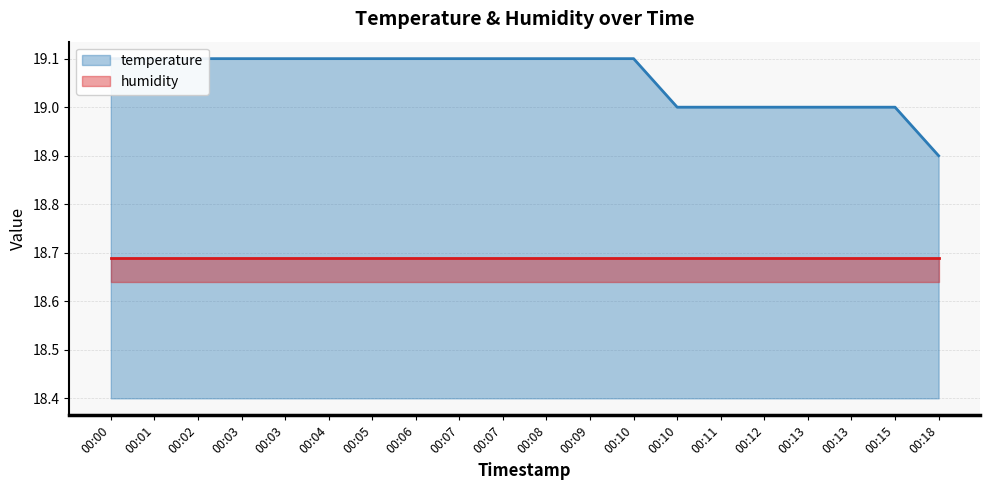

What is the difference between the maximum and minimum values?

0.2